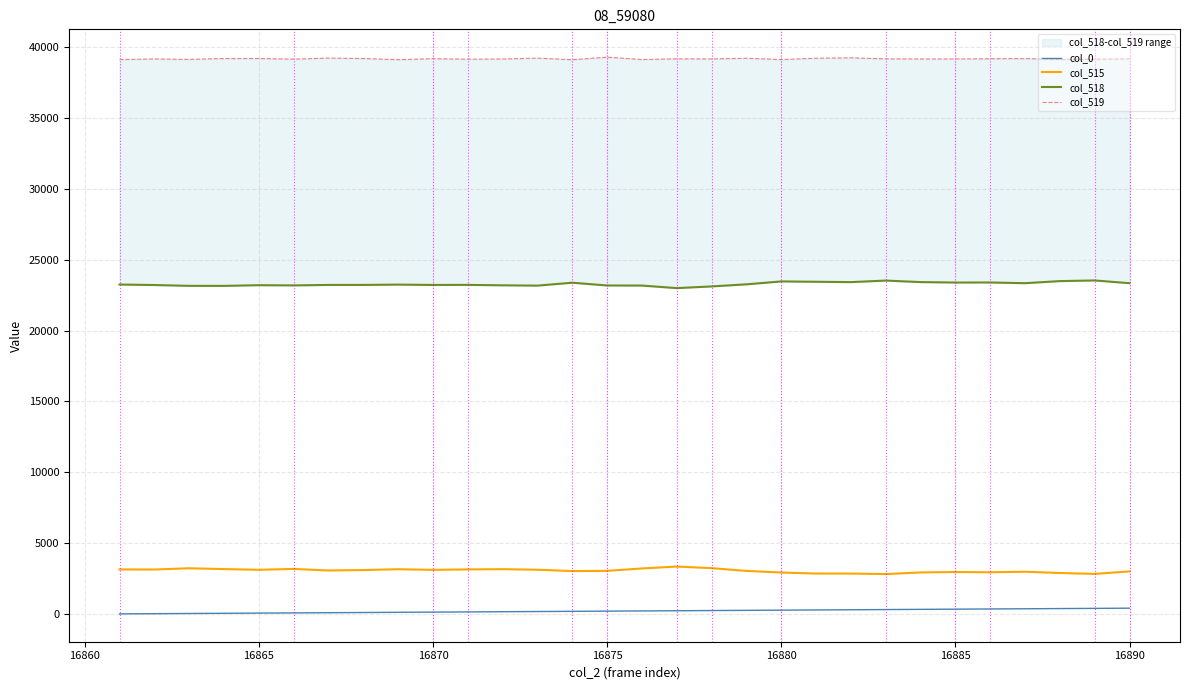

True or false: col_515 and col_0 cross at least once.

False